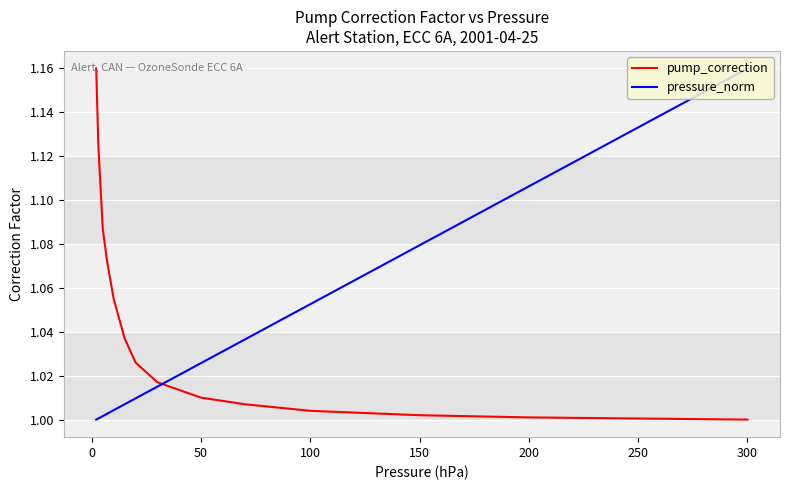

After their last crossing, which series has the higher values: pump_correction or pressure_norm?

pressure_norm